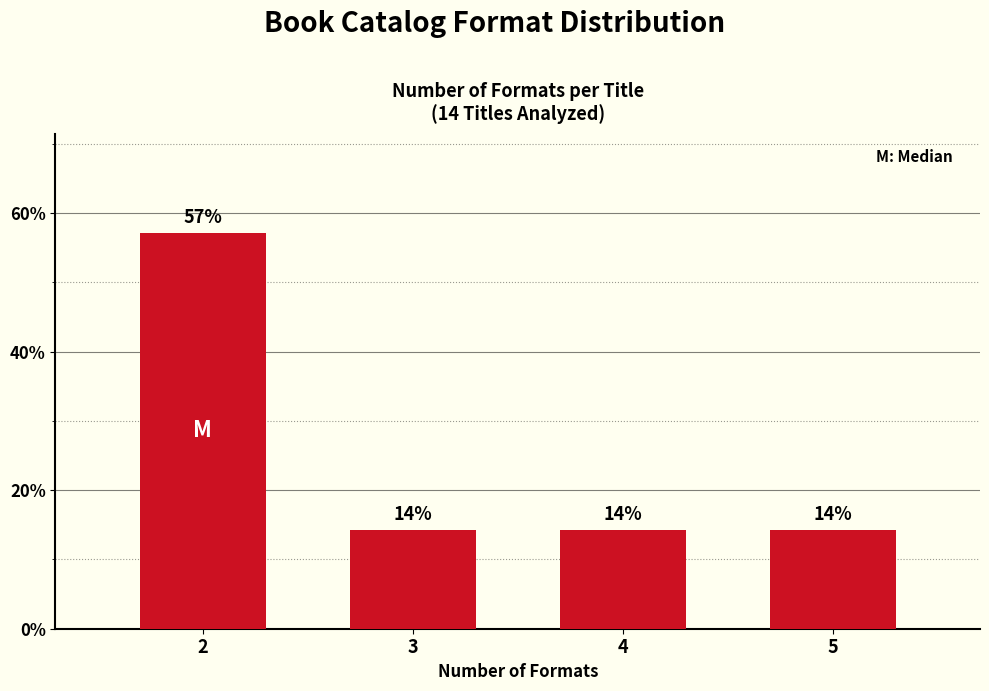

Does the chart contain any negative values?

No